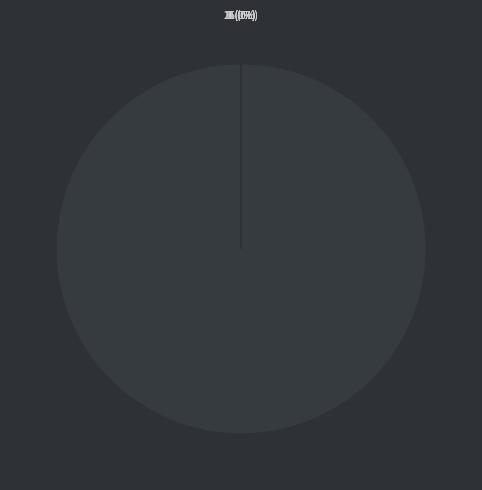

To the nearest percent, what is the average slice percentage?

10%